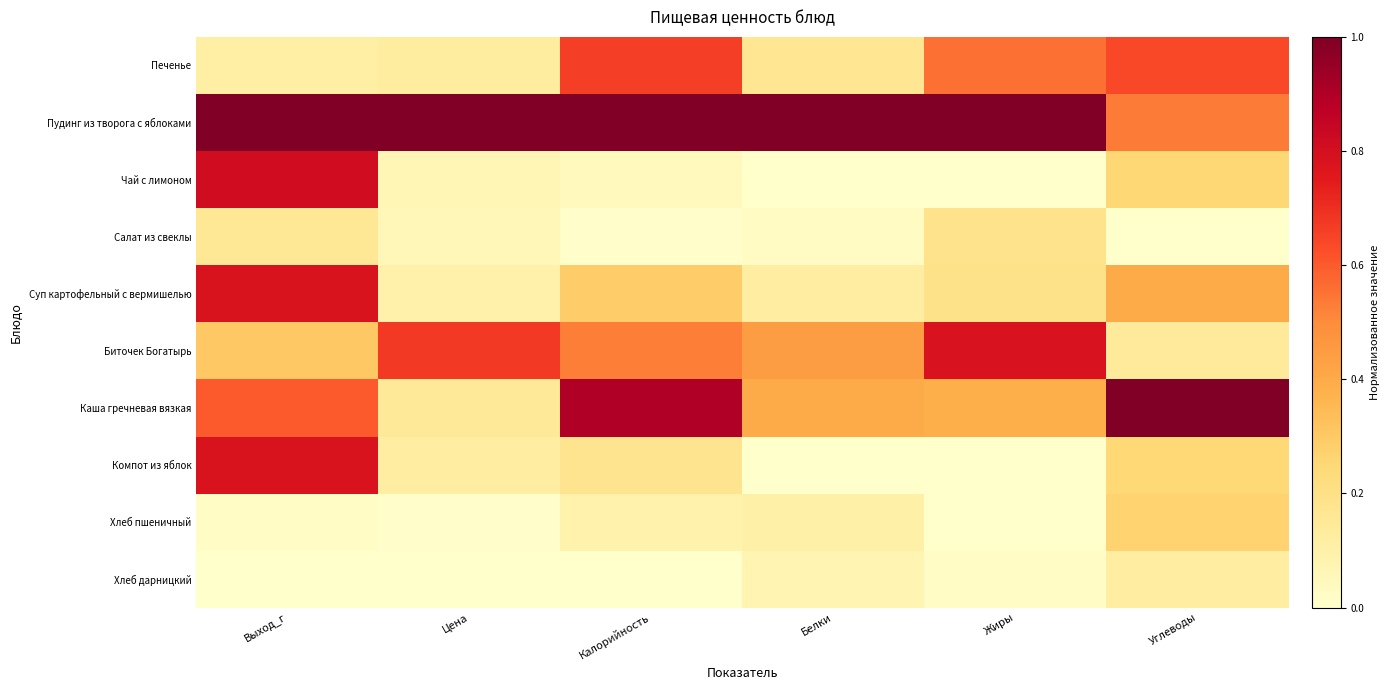

At Калорийность, list the series in order from largest to smallest.

Пудинг из творога с яблоками, Каша гречневая вязкая, Печенье, Биточек Богатырь, Суп картофельный с вермишелью, Компот из яблок, Хлеб пшеничный, Чай с лимоном, Салат из свеклы, Хлеб дарницкий